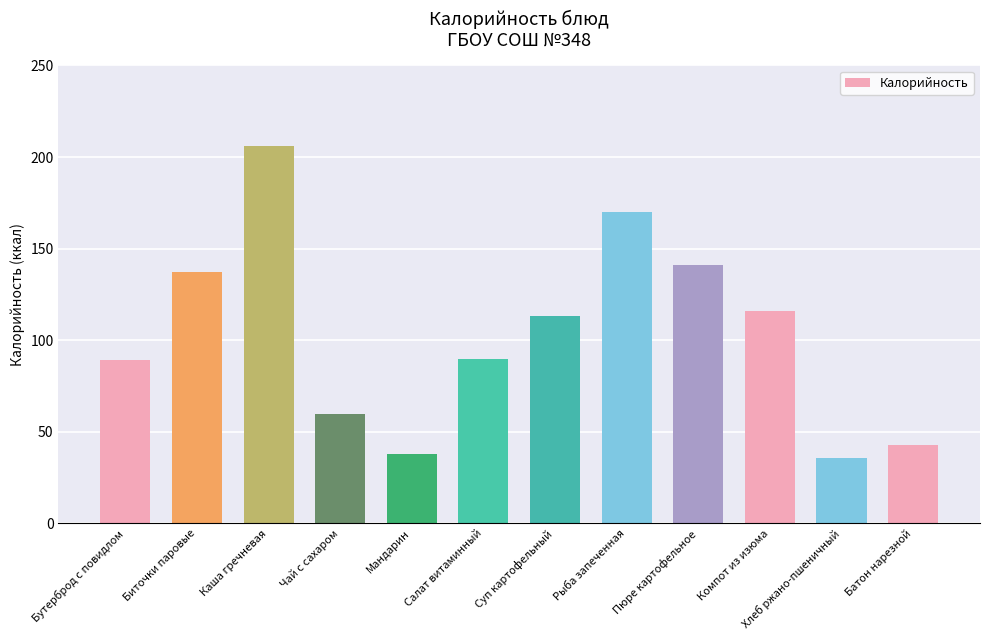

Approximately how many times larger is the value at Хлеб ржано-пшеничный compared to Пюре картофельное?

0.3